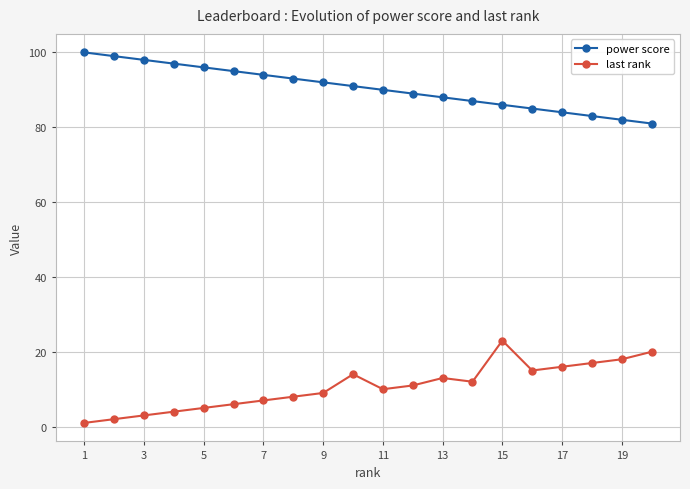

Which series has the widest spread of values?

last rank